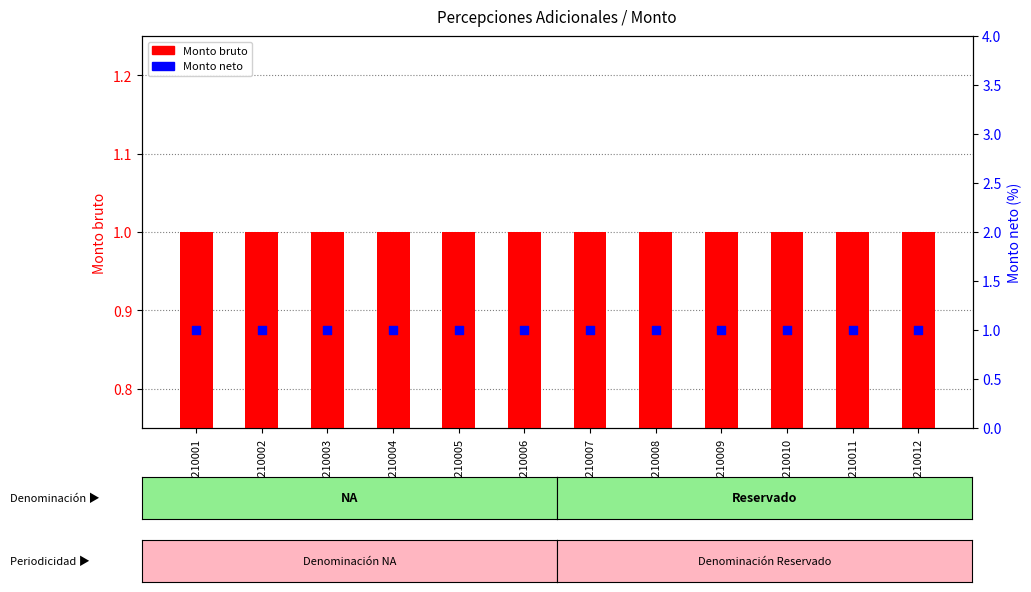

Which series reaches the maximum Y coordinate?

Monto neto